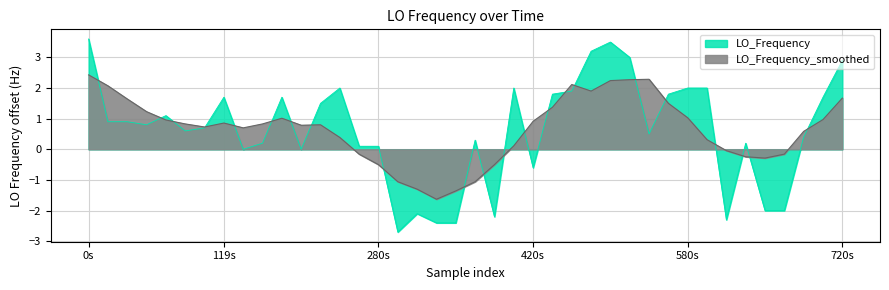

What is the sum of all values?

24.4